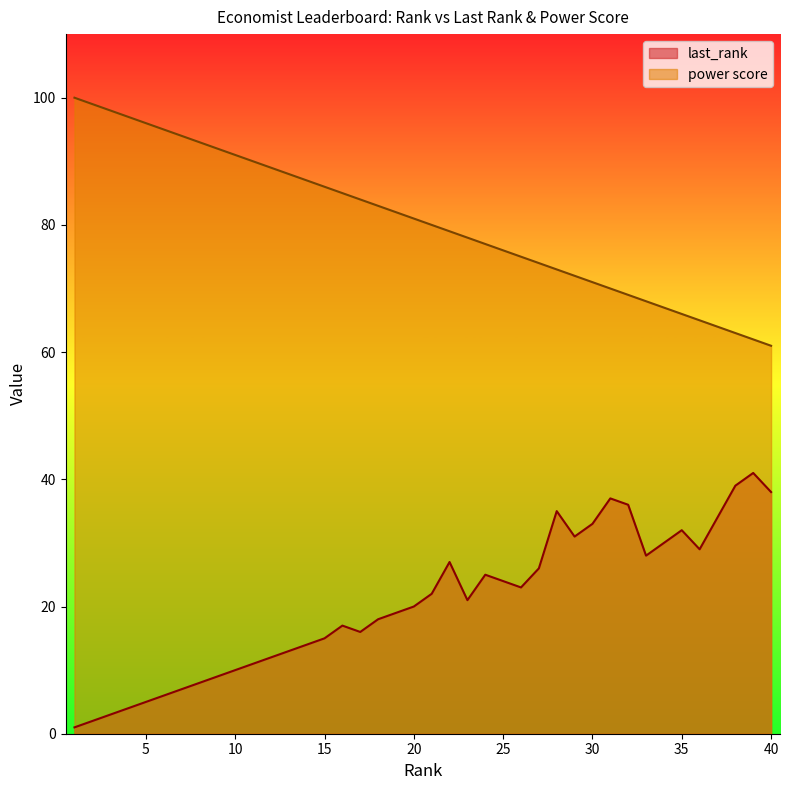

What is the lowest value of the last_rank series?

1